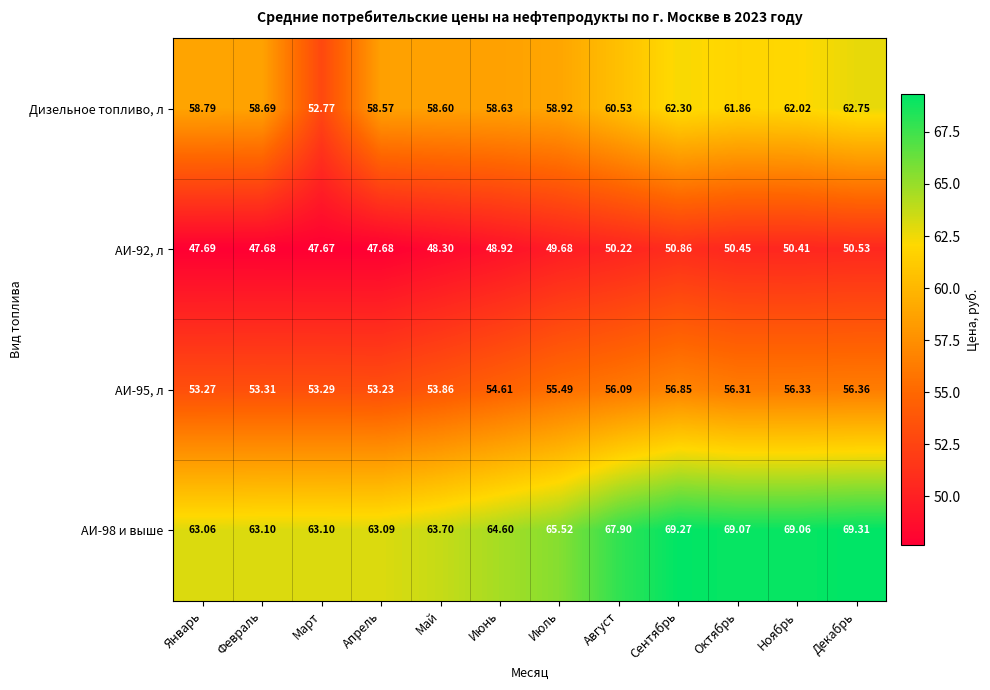

Which series has the widest spread of values?

Дизельное топливо, л